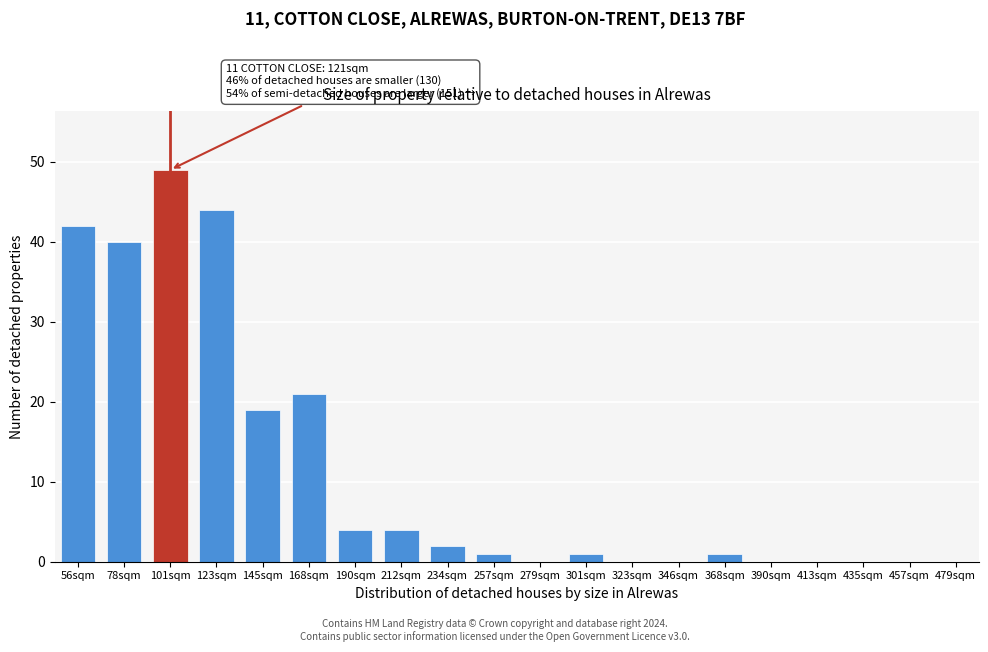

Reading left to right, what are all the values shown in this chart?

56sqm=42	78sqm=40	101sqm=49	123sqm=44	145sqm=19	168sqm=21	190sqm=4	212sqm=4	234sqm=2	257sqm=1	279sqm=0	301sqm=1	323sqm=0	346sqm=0	368sqm=1	390sqm=0	413sqm=0	435sqm=0	457sqm=0	479sqm=0